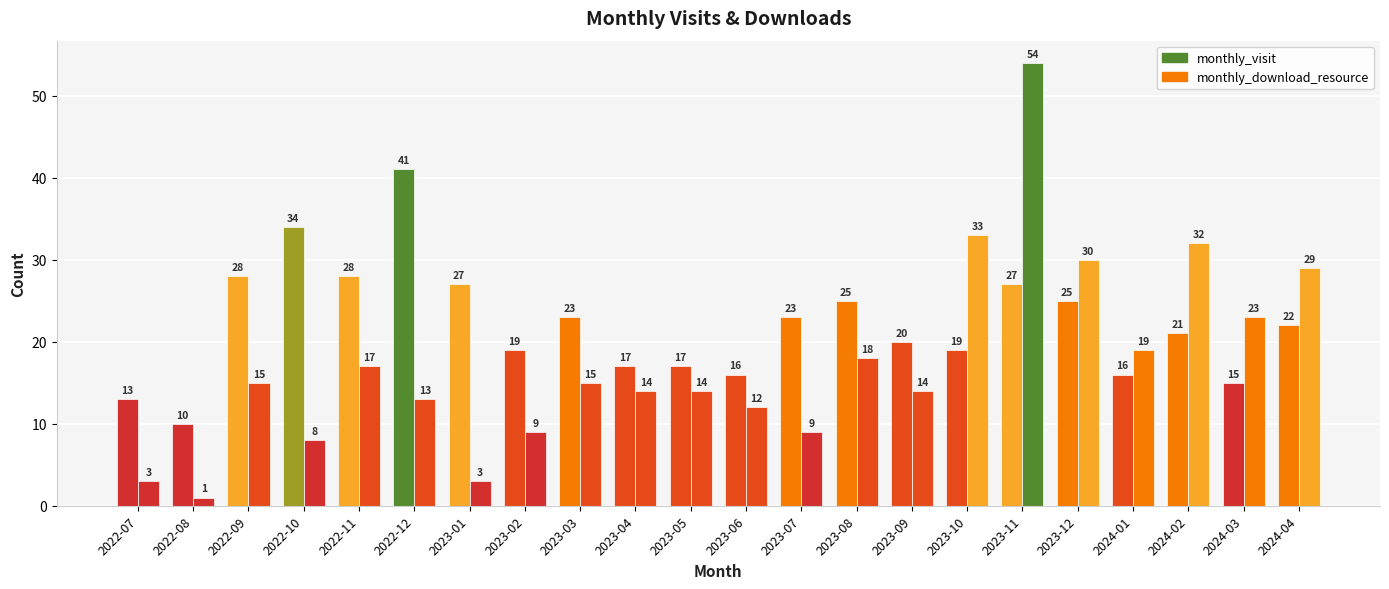

What is the lowest value of the monthly_visit series?

10